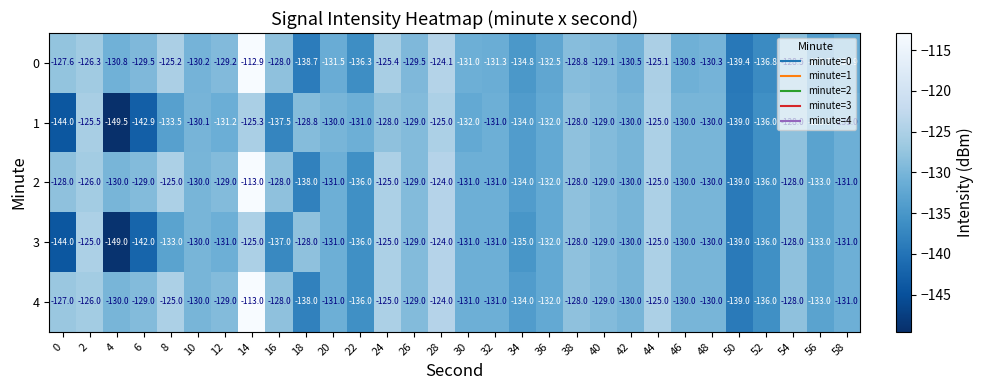

What is the sum of the 1 values at 22 and 44?

-256.0